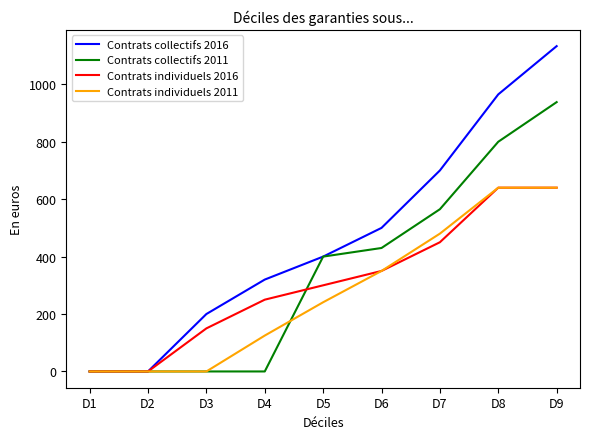

Is the value of Contrats individuels 2011 at D2 greater than the value of Contrats individuels 2016 at D3?

No